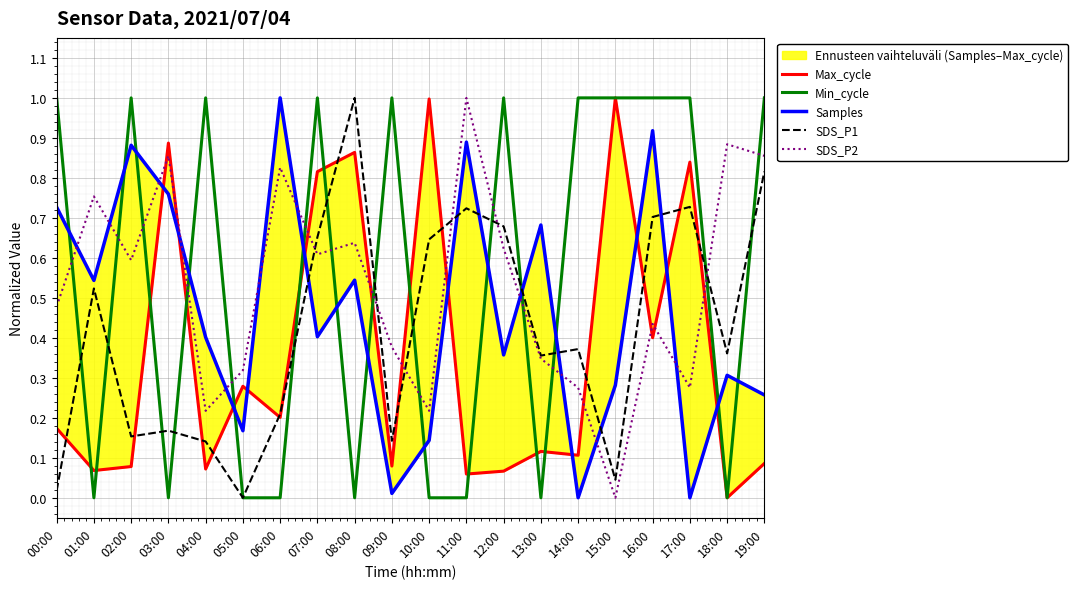

What is the sum of all Min_cycle values?

11.0